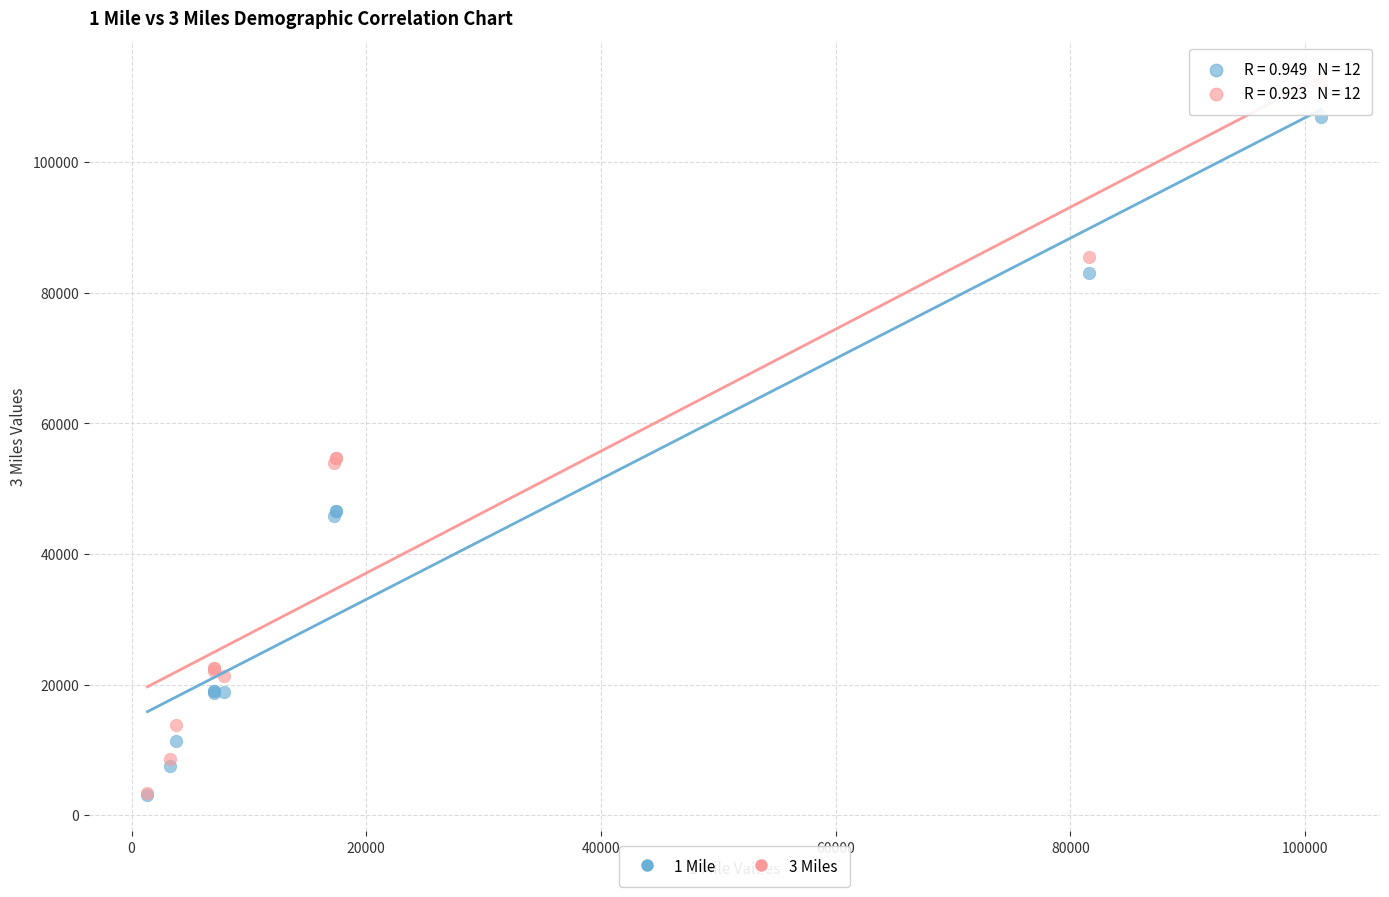

What are all the series names shown in the legend?

1 Mile, 3 Miles